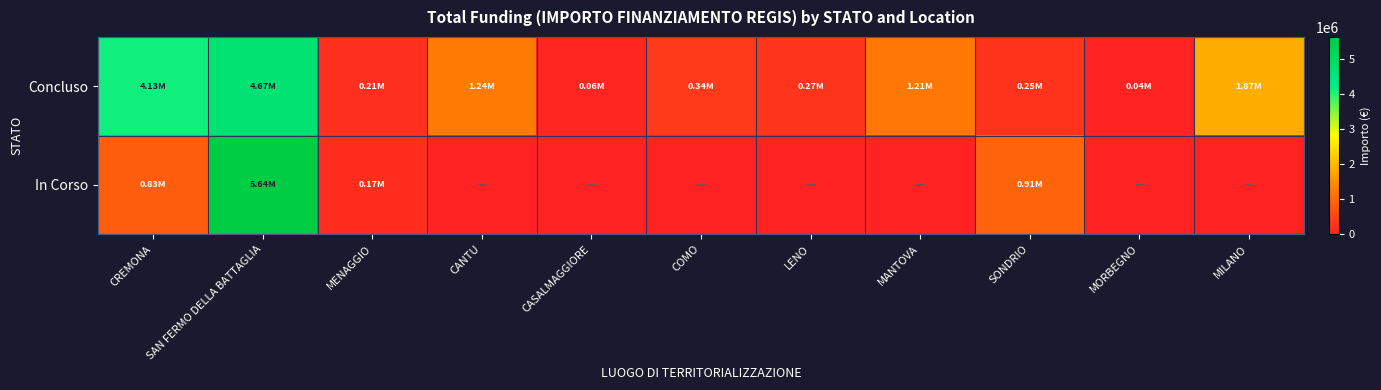

At how many categories does at least one series exceed 3712388?

2